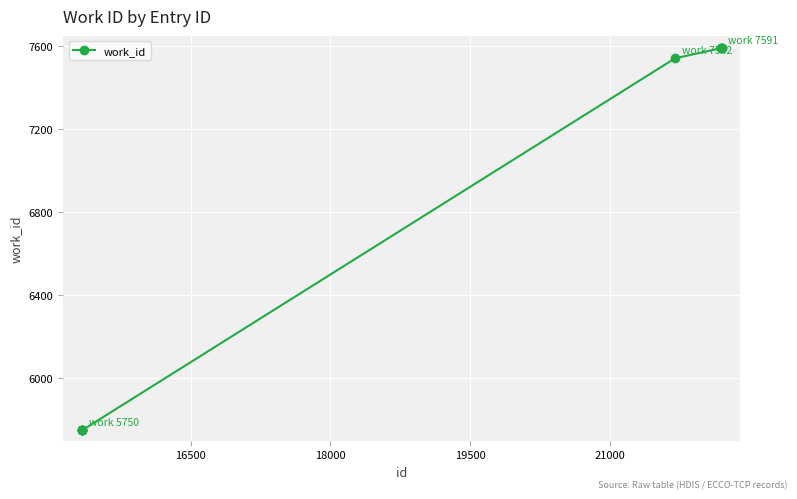

What is the maximum value shown in the chart?

7591